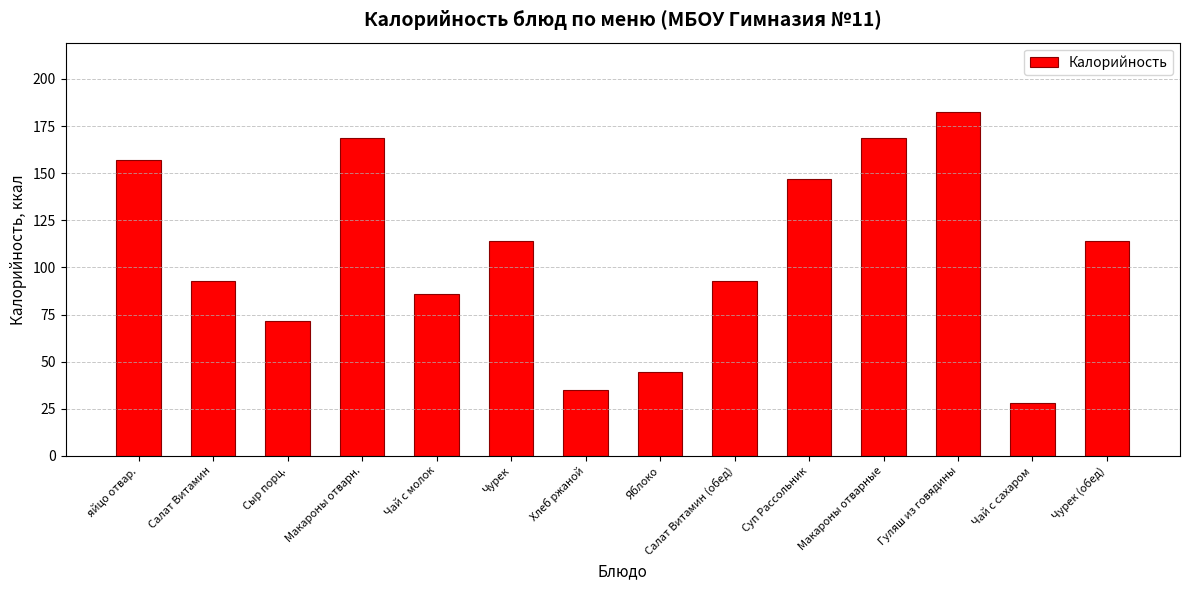

Approximately how many times larger is the value at яйцо отвар. compared to Суп Рассольник?

1.1